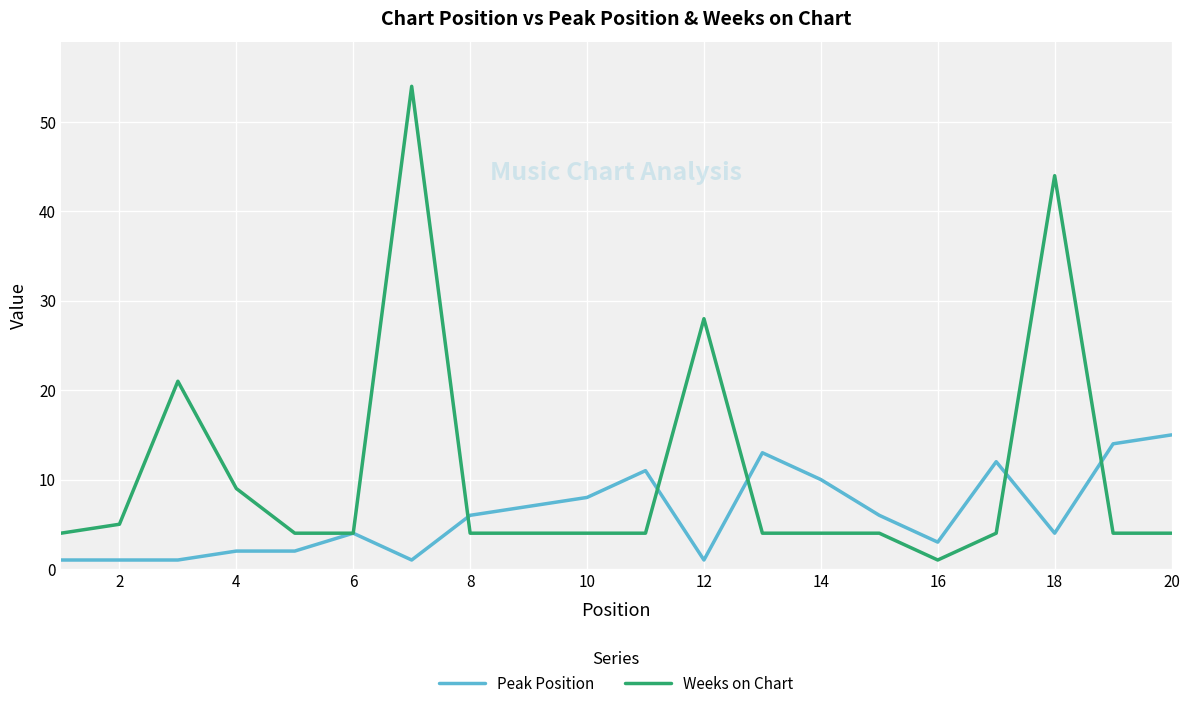

What is the greatest value displayed?

54